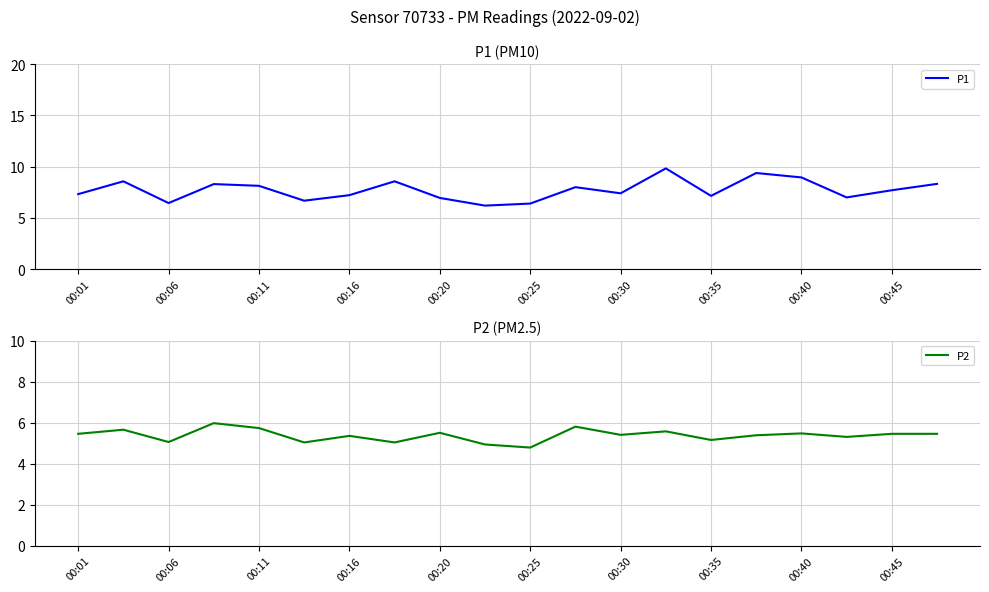

The value of P2 at 00:40 is 5.5. True or false?

True